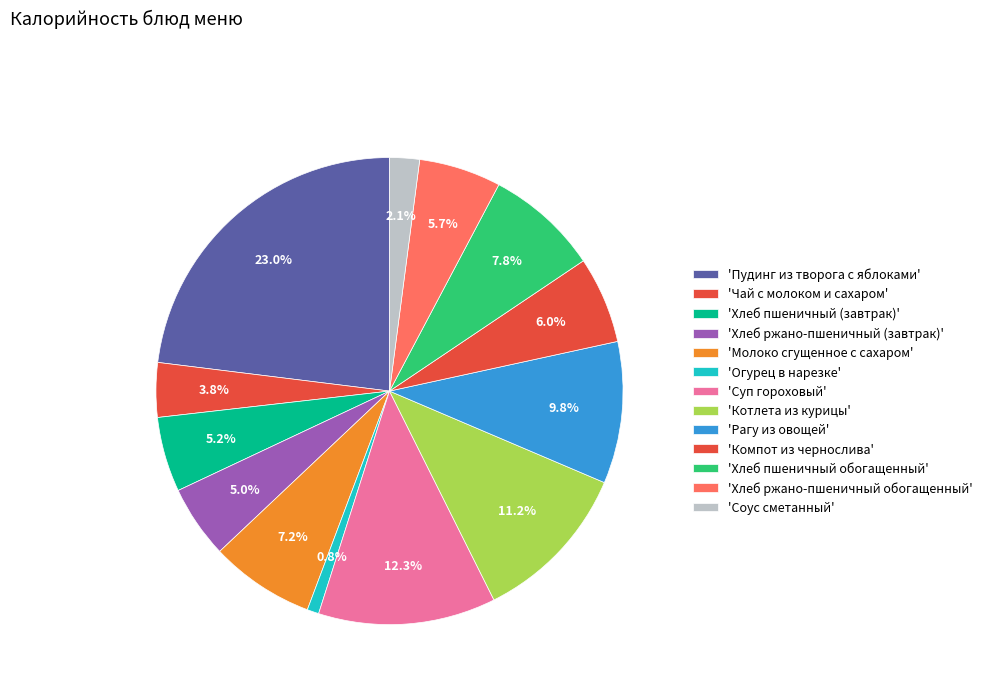

What is the smallest slice in the pie chart?

Огурец в нарезке